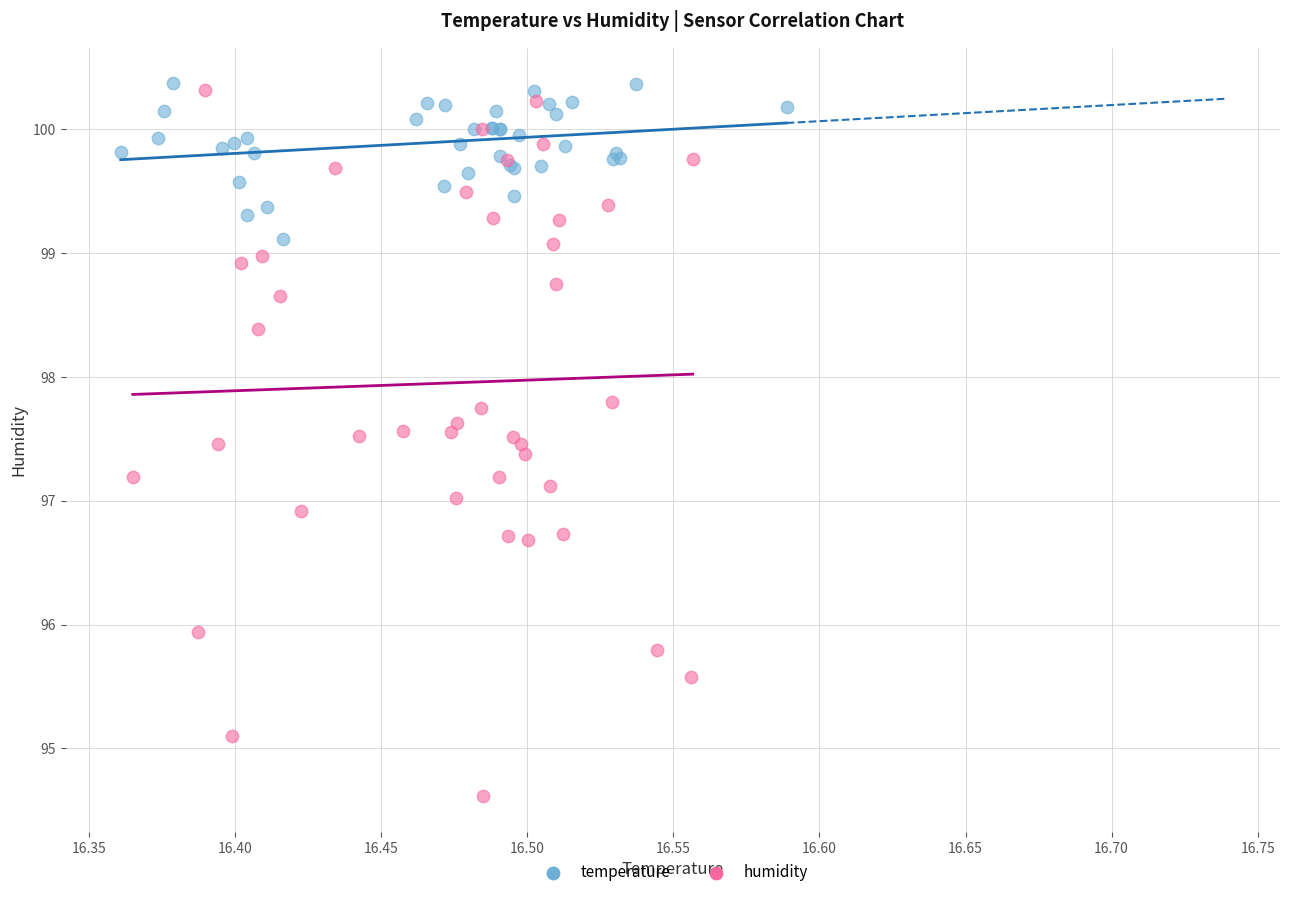

Which series has the largest Y range (max minus min)?

humidity